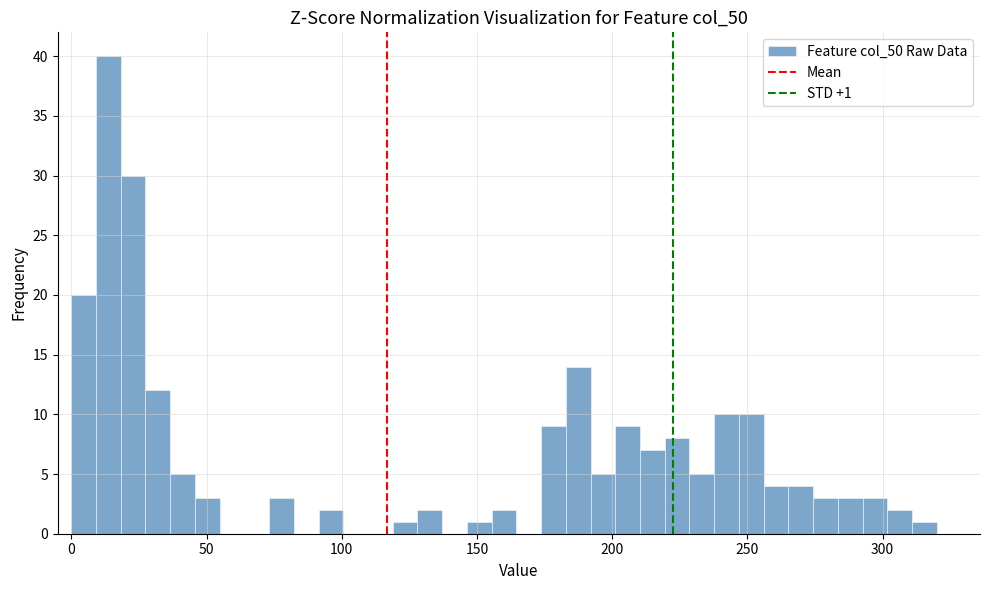

Around what value on the x-axis is the tallest bar? Give the approximate position of its centre, as read against the axis.

15